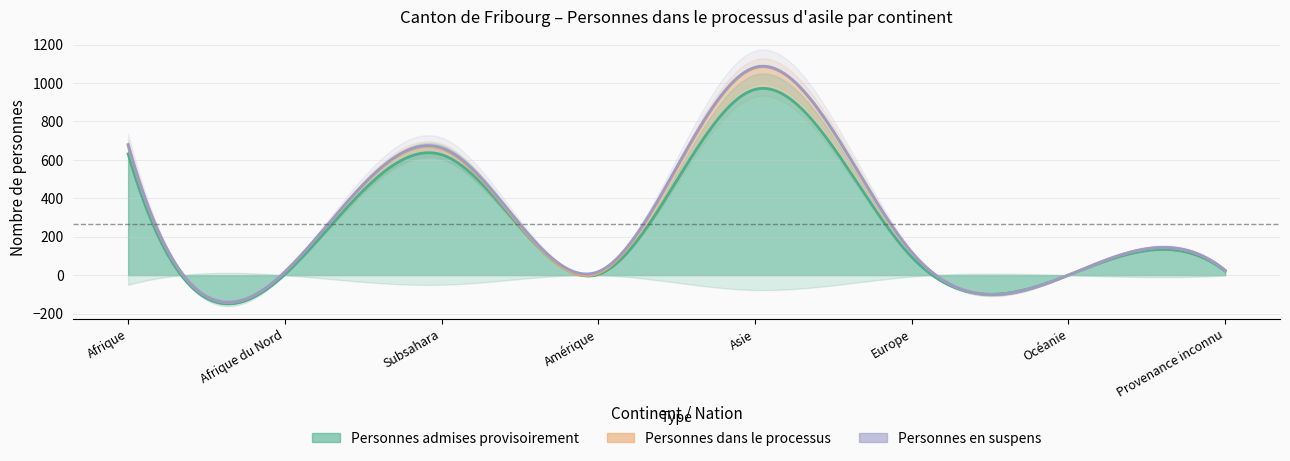

Where does the Personnes en suspens series first go above 3?

Afrique